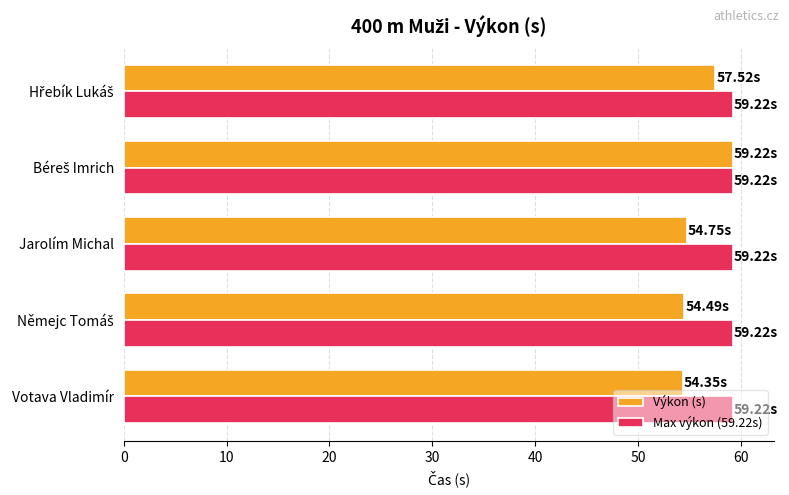

Which series has the largest total across all categories?

Max výkon (59.22s)